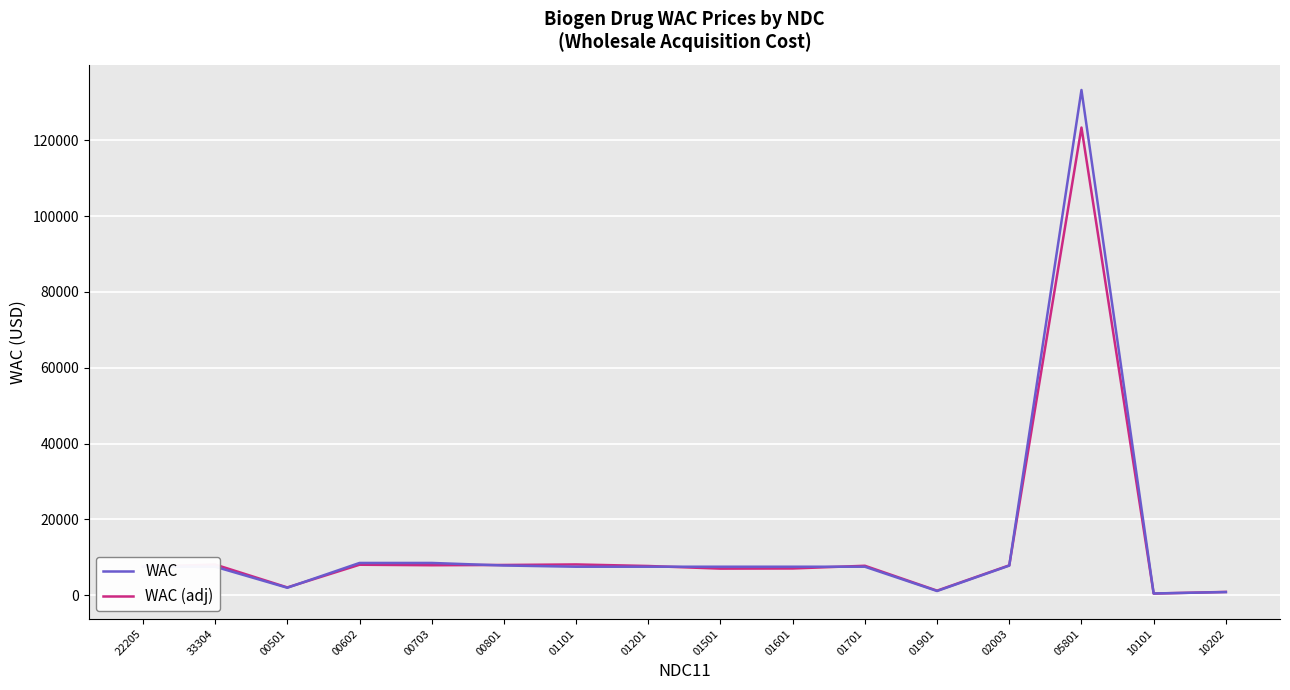

Which category has the highest value across all series?

05801